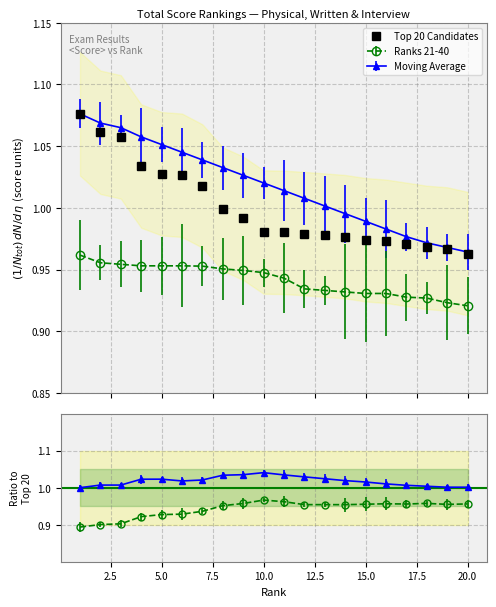

What is the value of the Moving Average point at the 7th from the left?

1.0